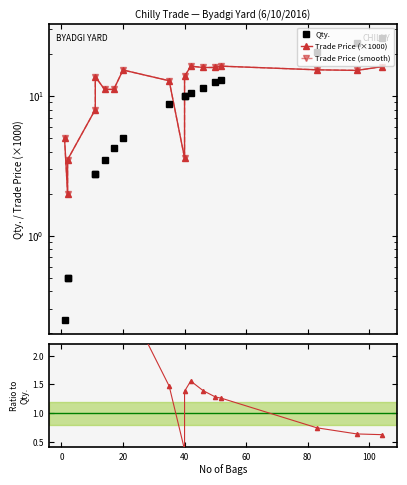

What is the difference between the highest and lowest values at 0?

3.5